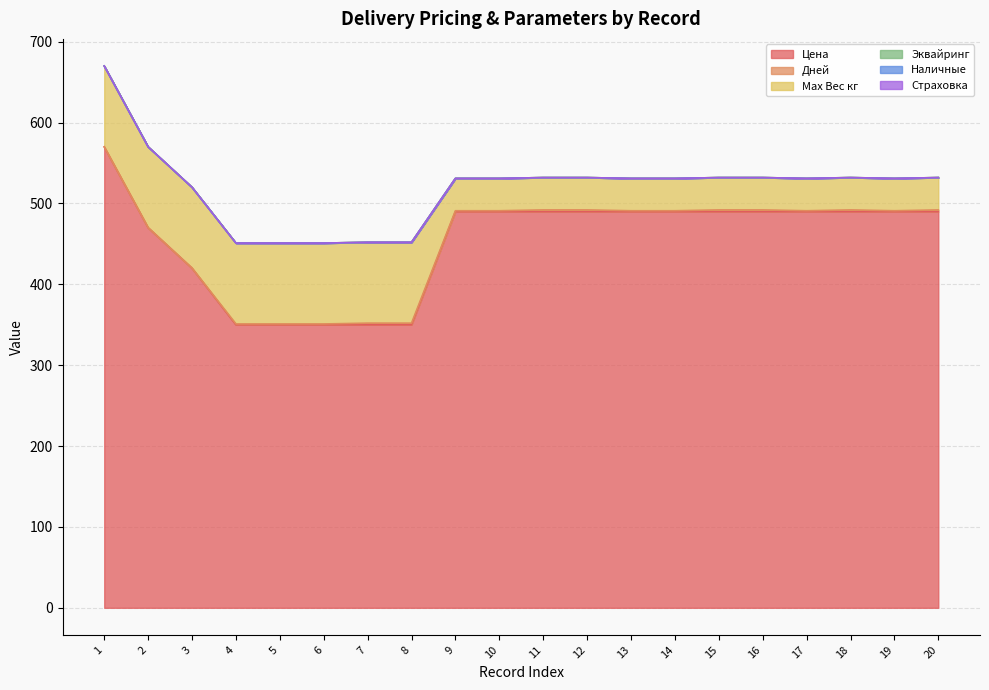

Count the number of data series in this chart.

6